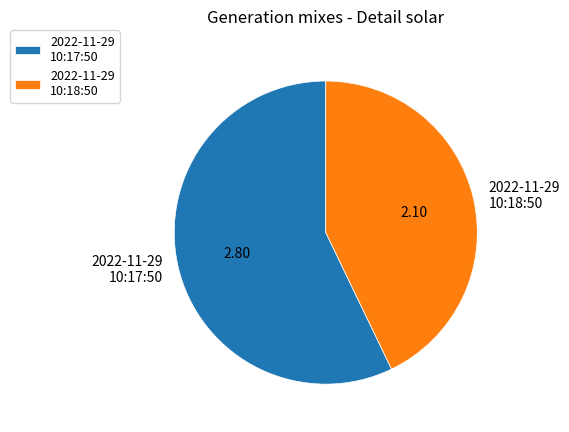

Rank the categories by value from lowest to highest.

2022-11-29 10:18:50, 2022-11-29 10:17:50